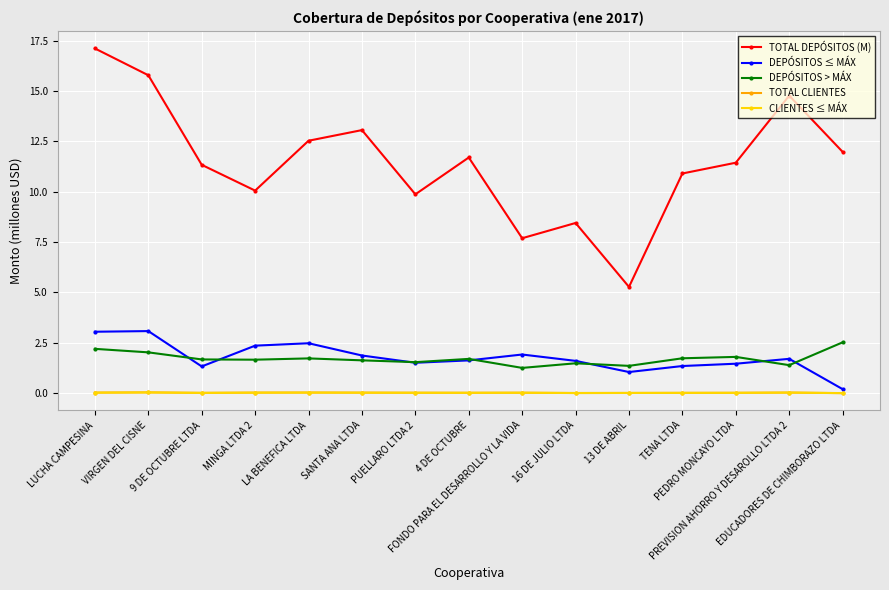

True or false: TOTAL DEPÓSITOS (M) has a value of 10.1 at MINGA LTDA 2.

True